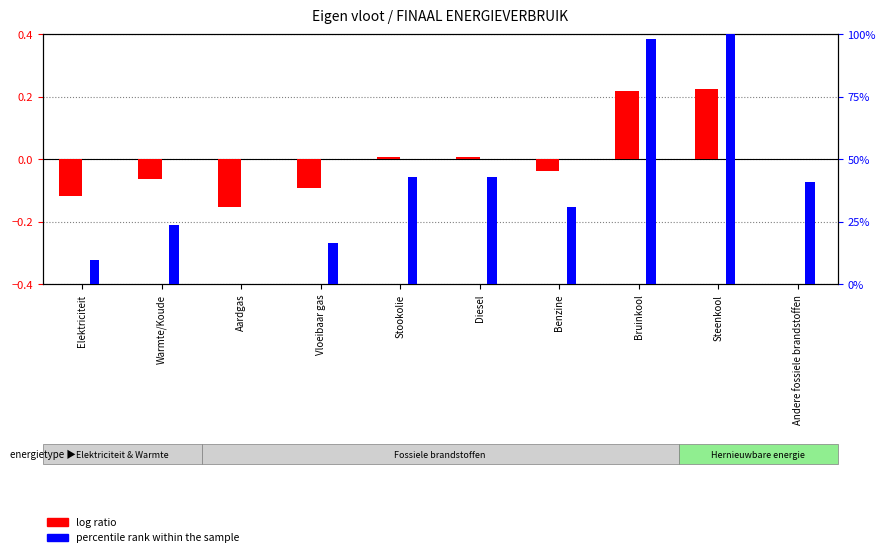

The log ratio series shows 0.0 at Diesel. True or false?

True